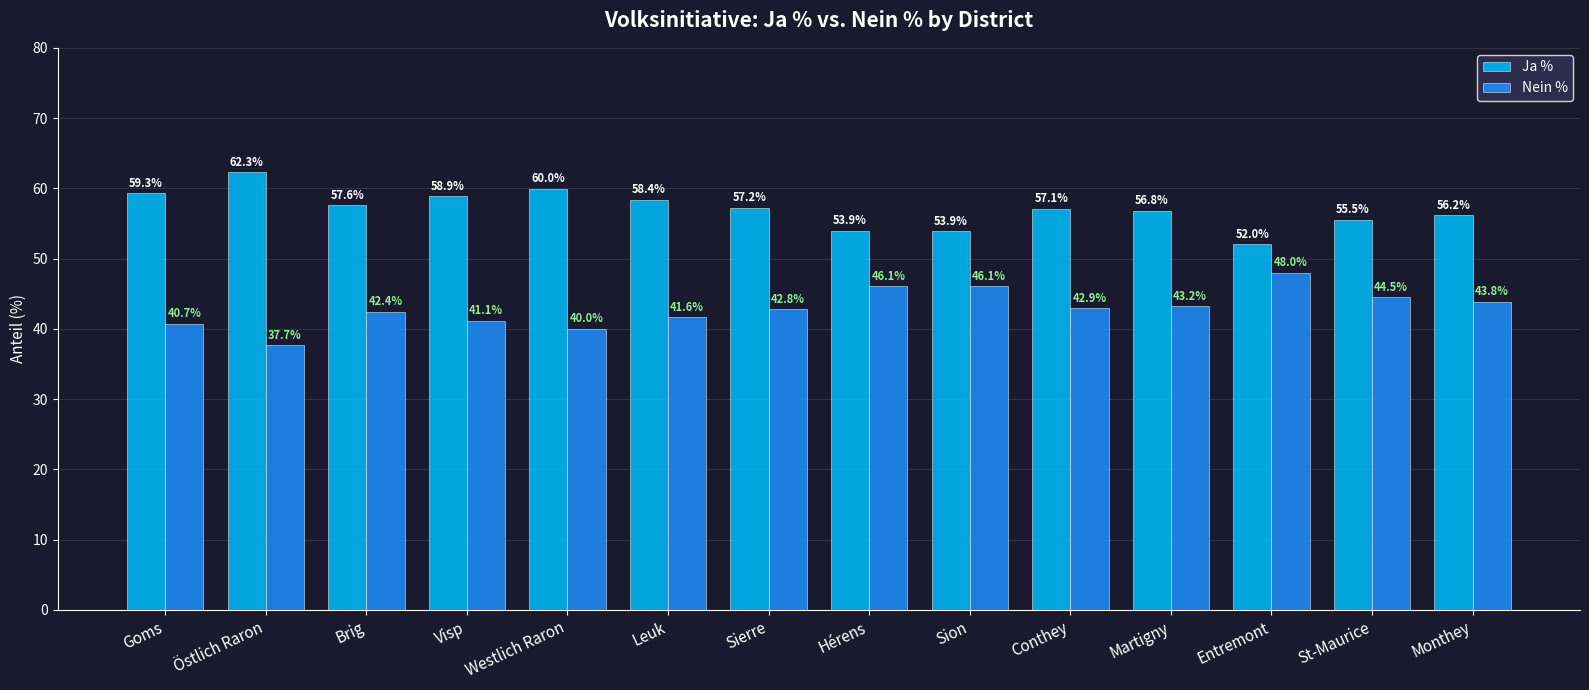

Reading left to right, what are all the values shown in this chart?

Ja %: 59.3	62.3	57.6	58.9	60.0	58.4	57.2	53.9	53.9	57.1	56.8	52.0	55.5	56.2
Nein %: 40.7	37.7	42.4	41.1	40.0	41.6	42.8	46.1	46.1	42.9	43.2	48.0	44.5	43.8